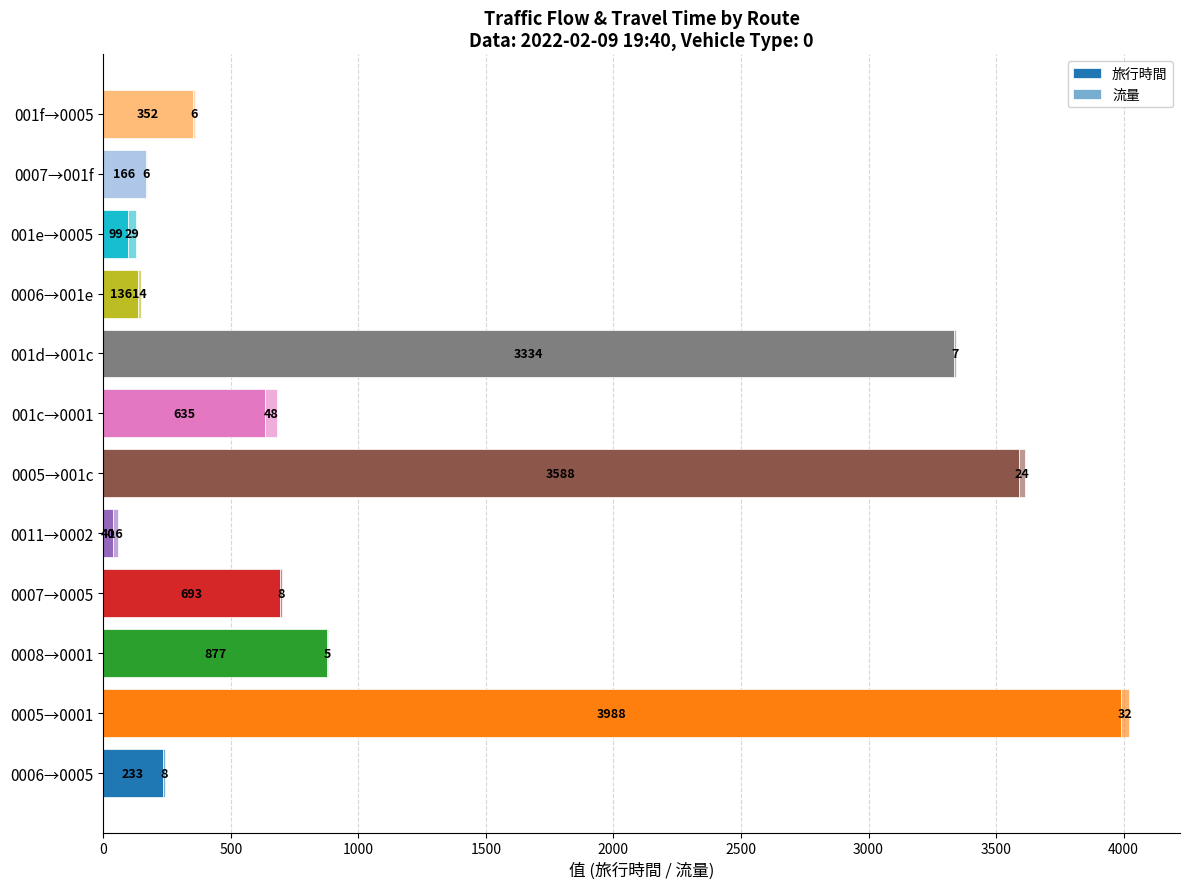

Count the number of data series in this chart.

2